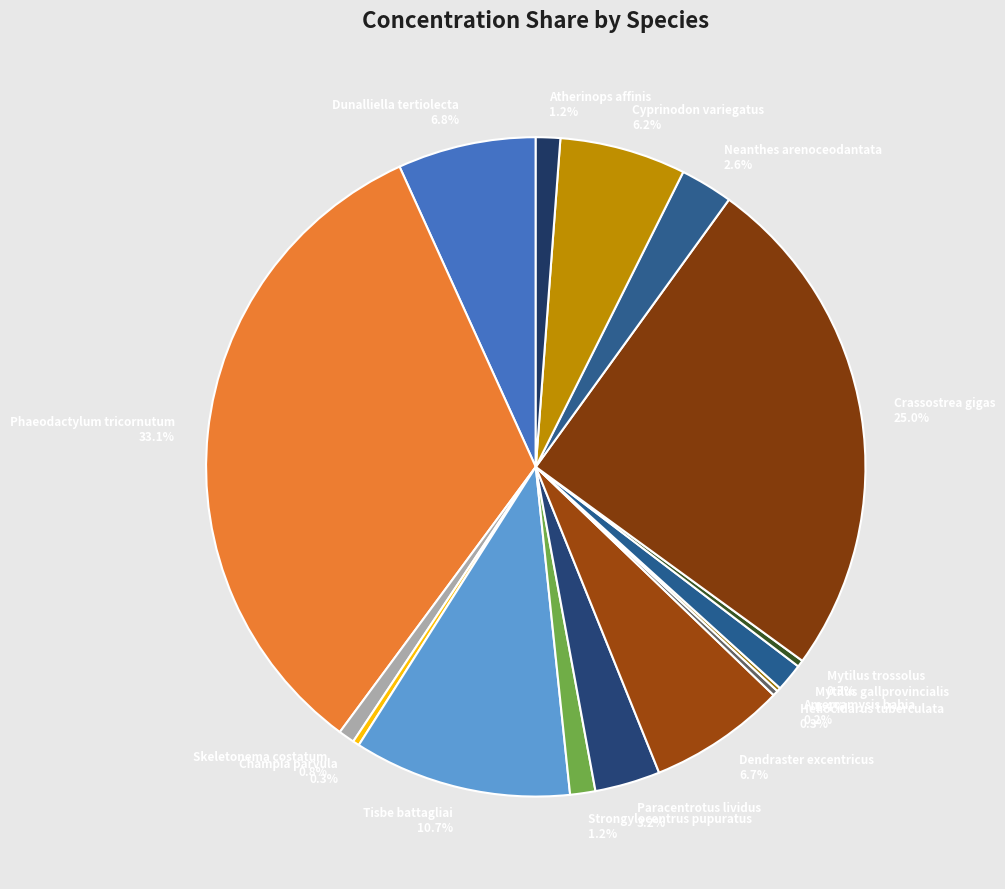

Combined, what portion of the pie is Atherinops affinis and Cyprinodon variegatus?

7.4%